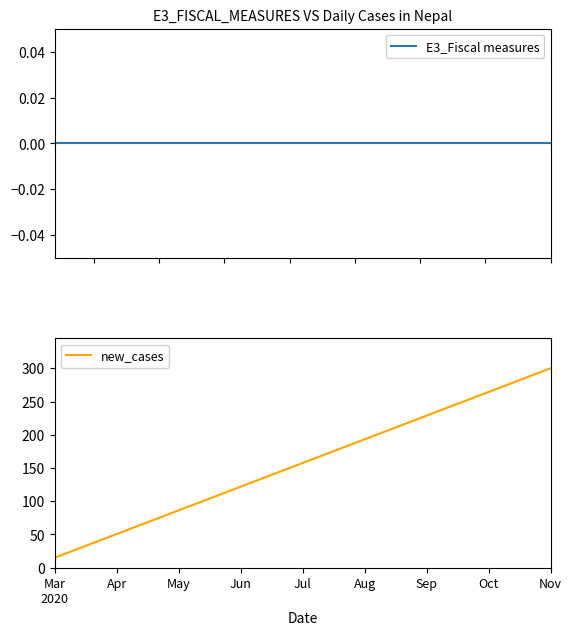

Which series has the largest total across all categories?

new_cases